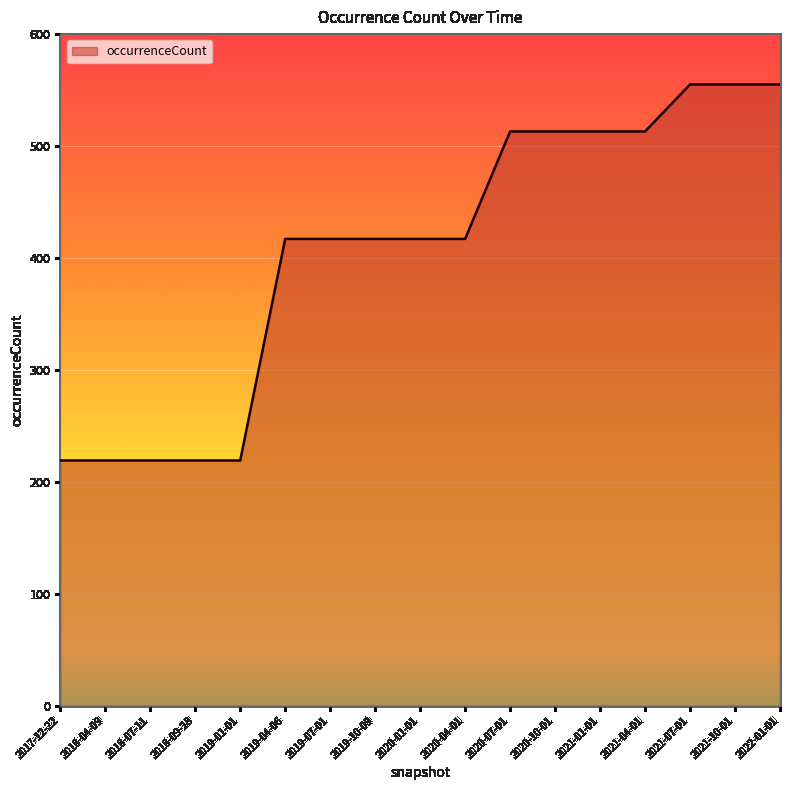

What position from the left is 2019-01-01?

5